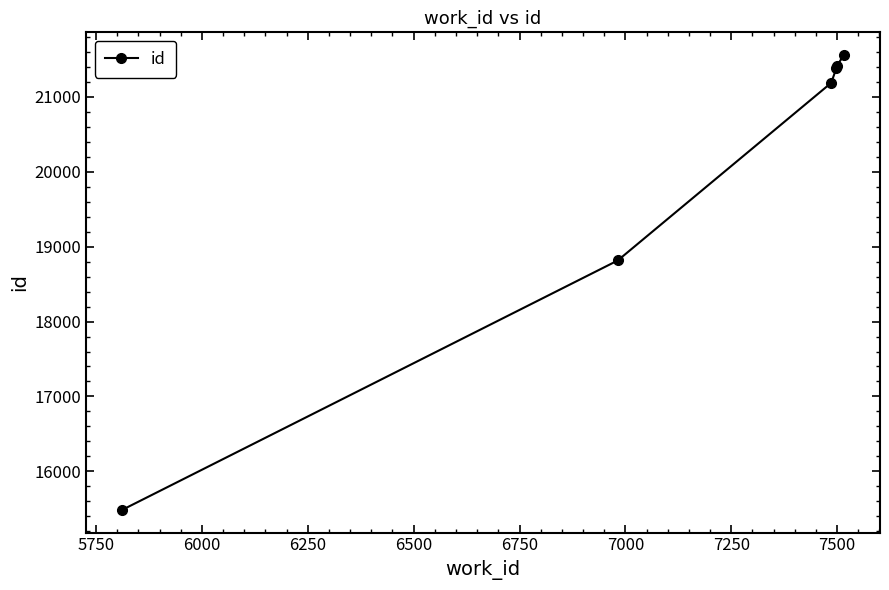

What is the average value?

19972